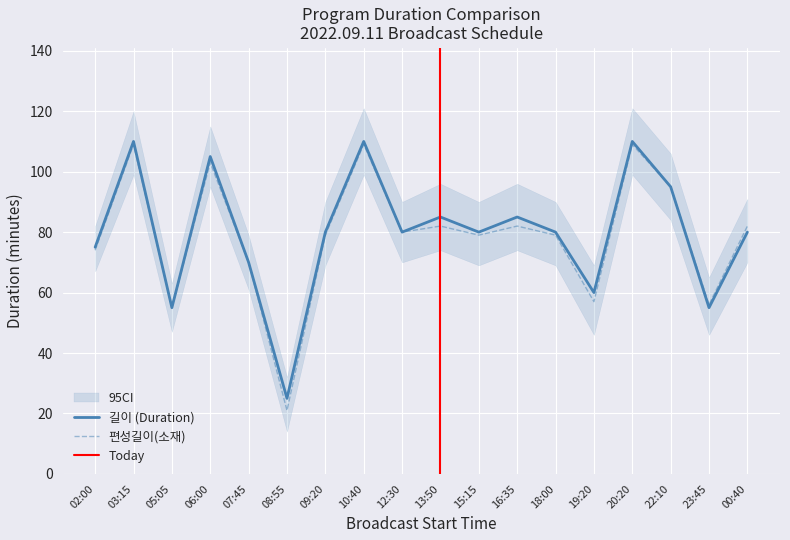

What is the label of the 17th point from the right?

03:15